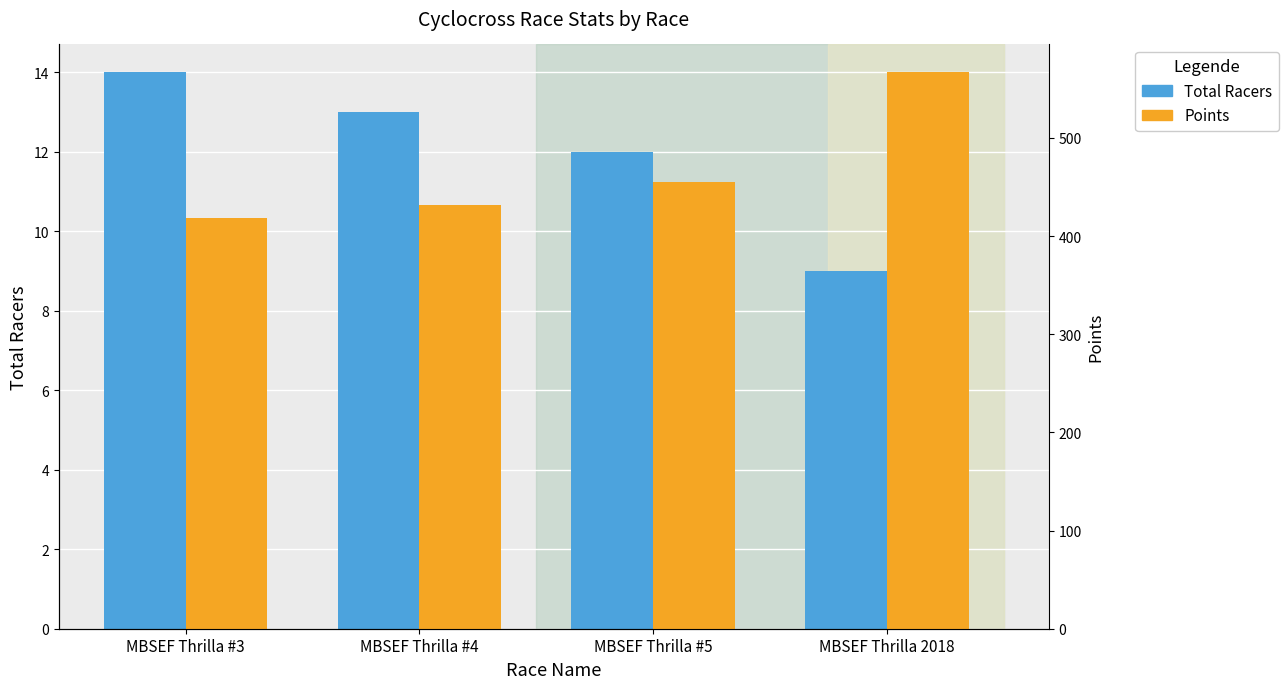

At MBSEF Thrilla #5, list the series in order from smallest to largest.

Total Racers, Points